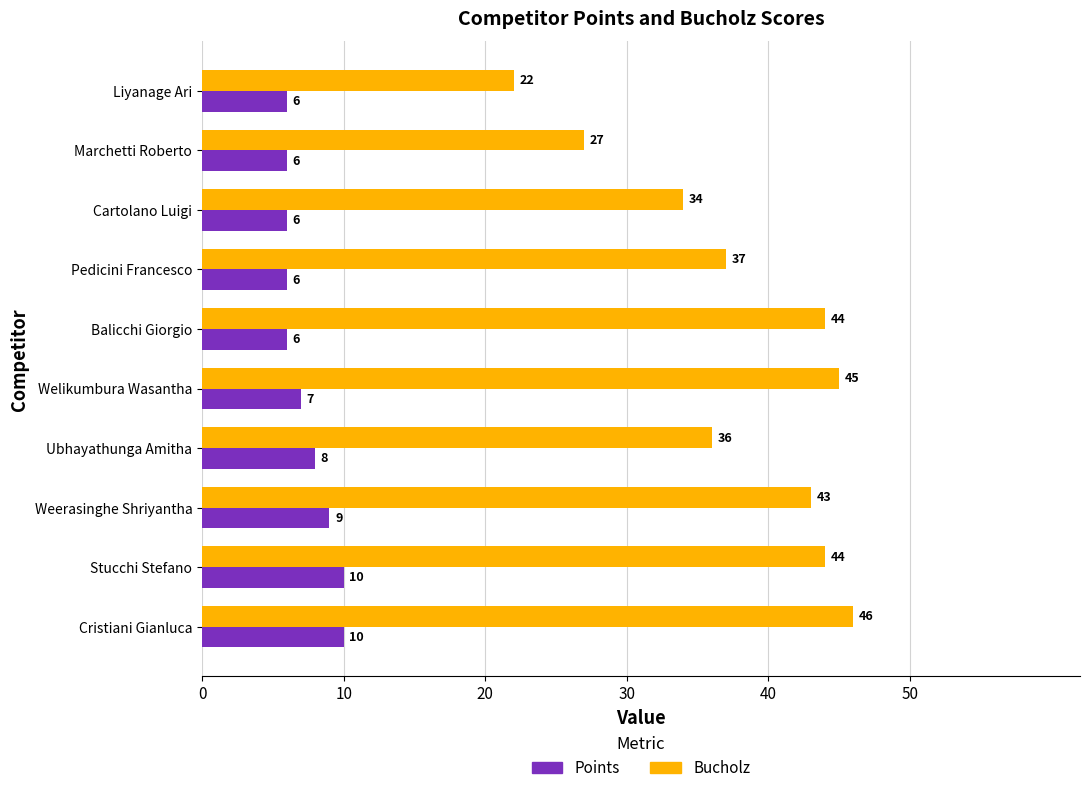

Is it true that Points equals 4 at Marchetti Roberto?

False